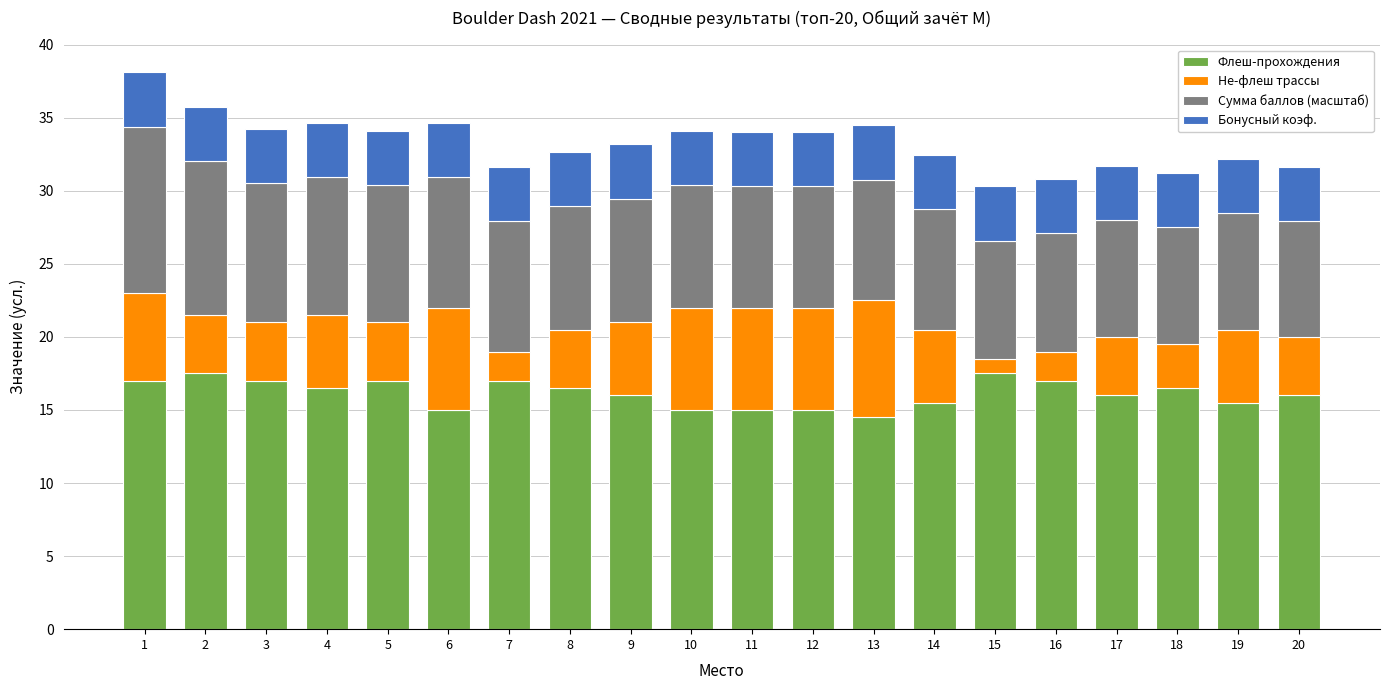

What is the maximum value for Флеш-прохождения?

17.5